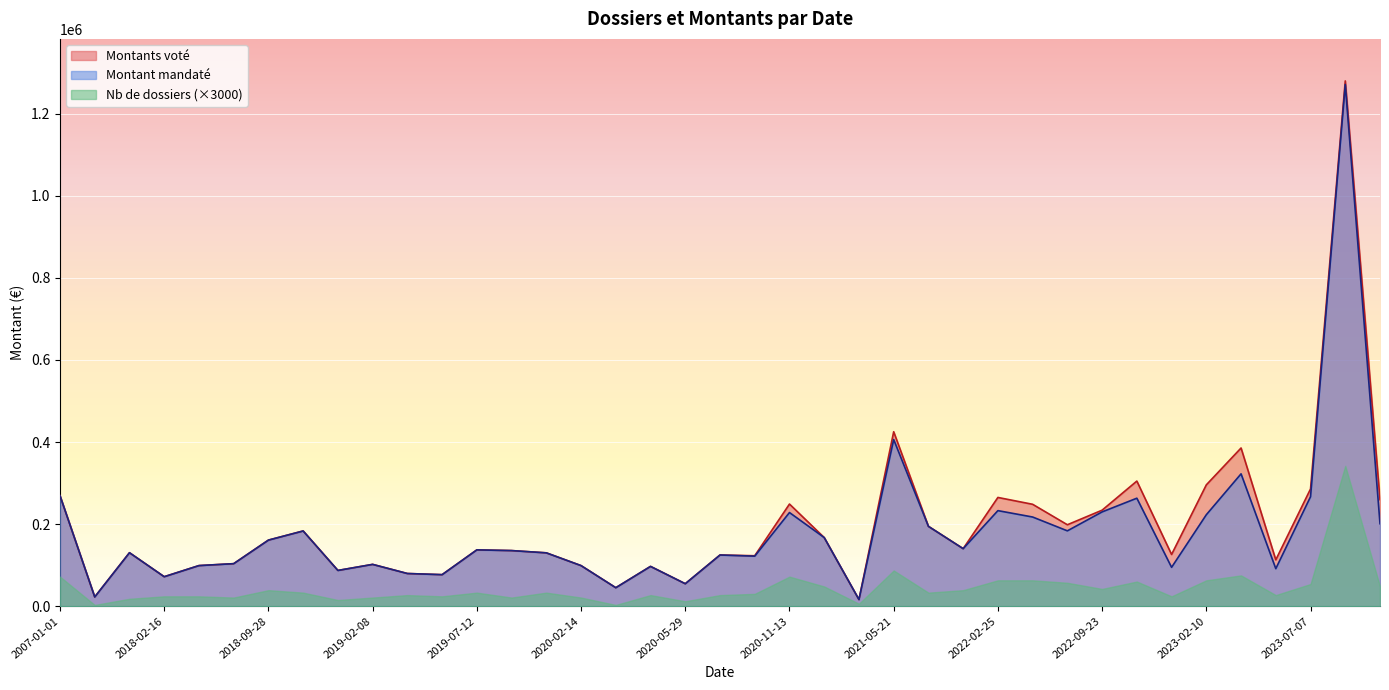

What is the total value across all series at 2020-11-13?

548976.7